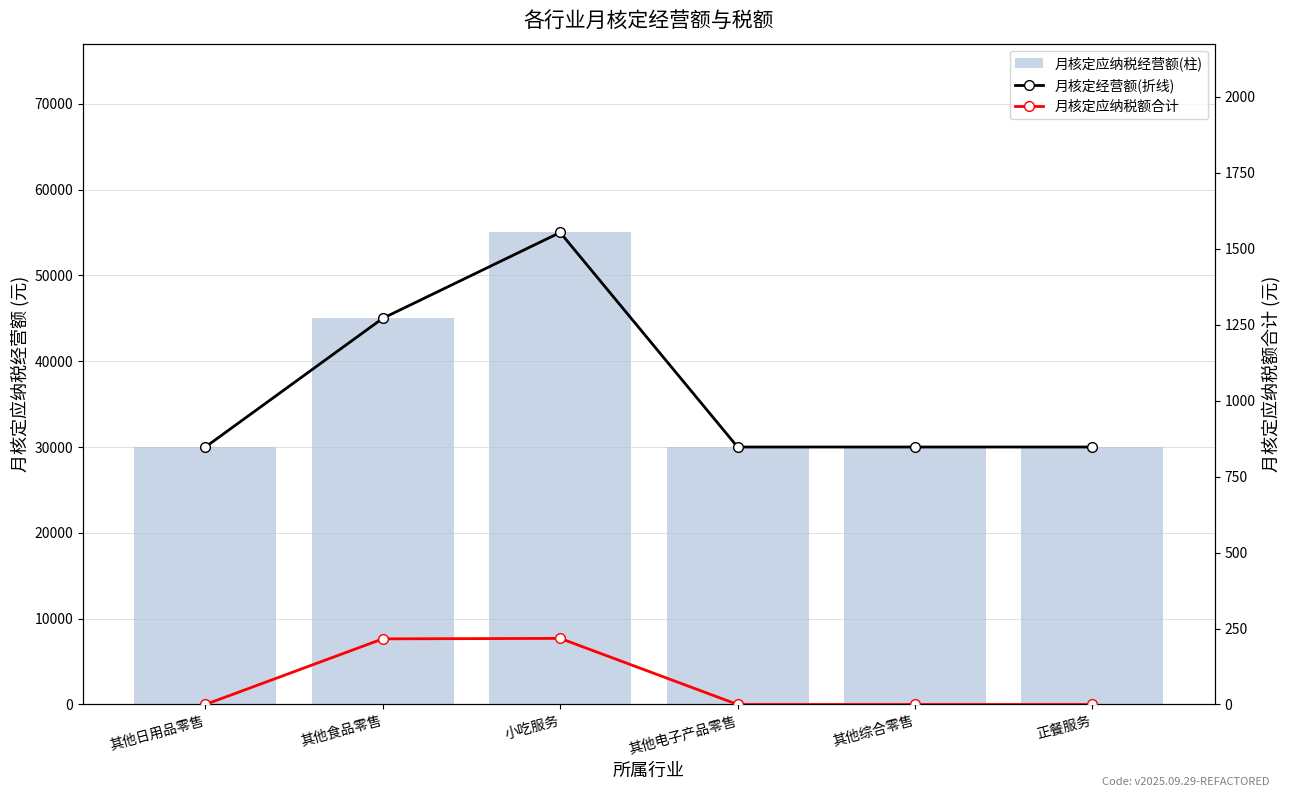

Is it true that 月核定应纳税经营额 equals 30000.0 at 其他综合零售?

True